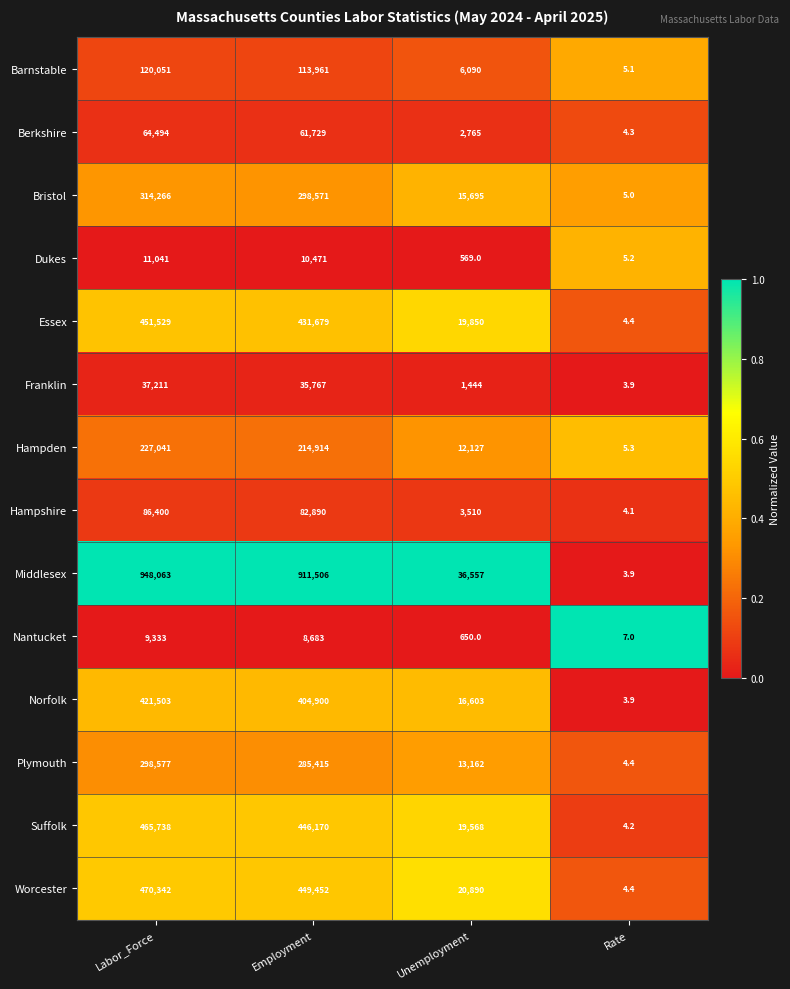

At which category is the sum across all series the highest?

Labor_Force